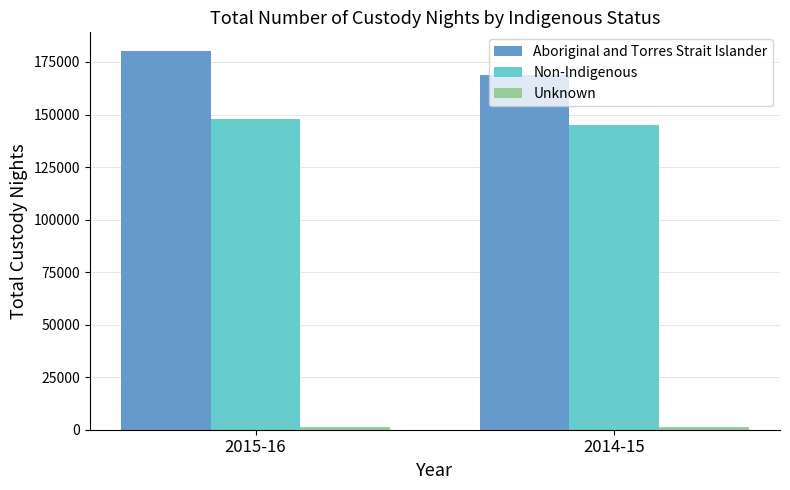

What is the smallest value displayed?

1118